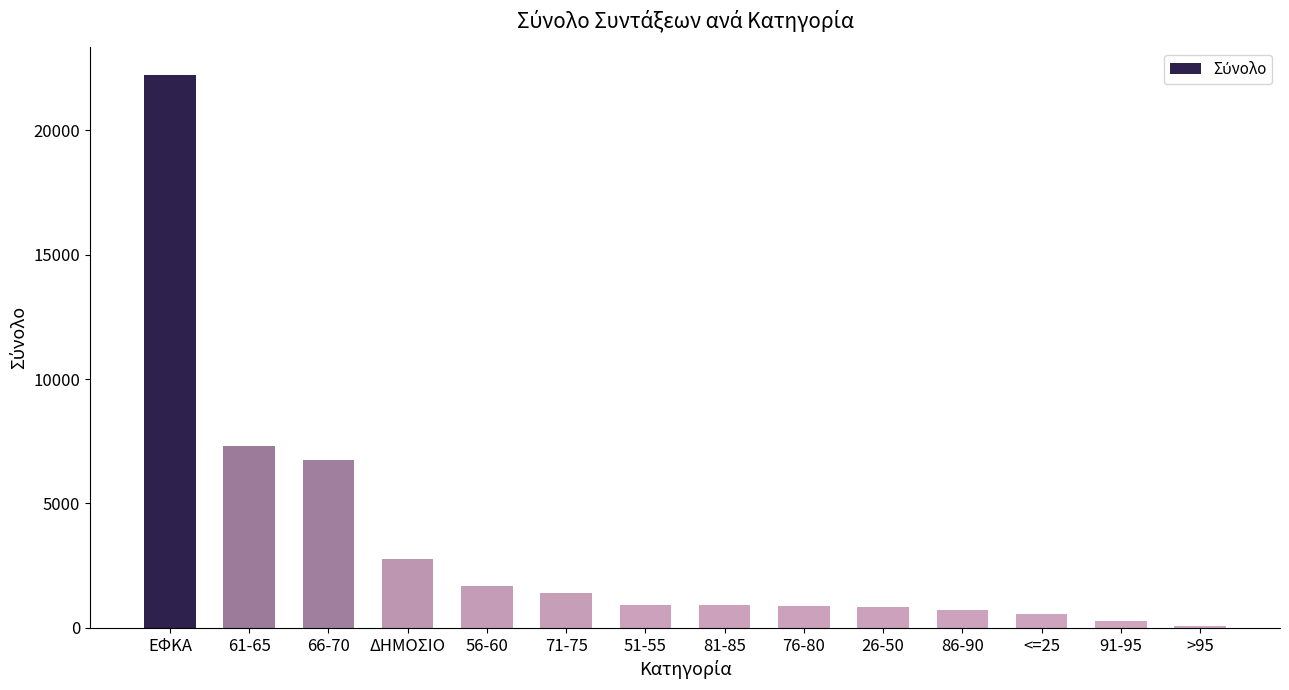

What is the ratio of the value at 81-85 to the value at ΔΗΜΟΣΙΟ?

0.3